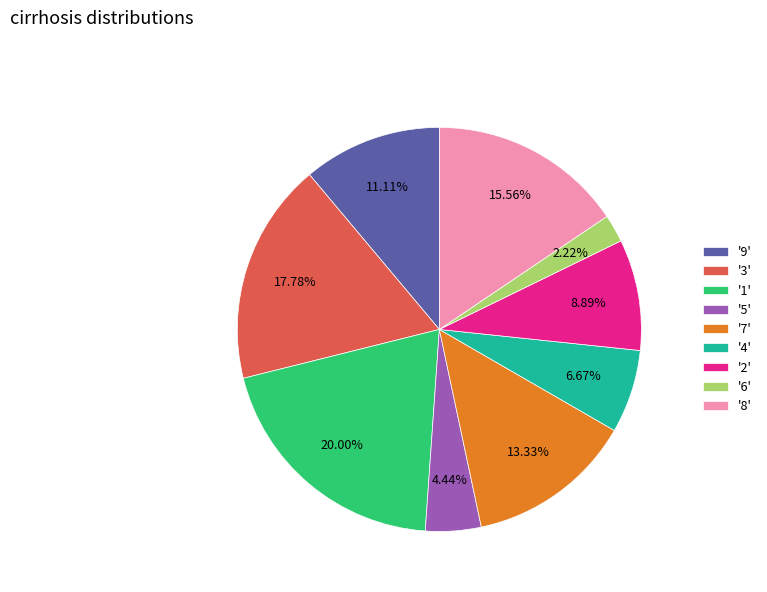

Rank the categories by value from highest to lowest.

'1', '3', '8', '7', '9', '2', '4', '5', '6'